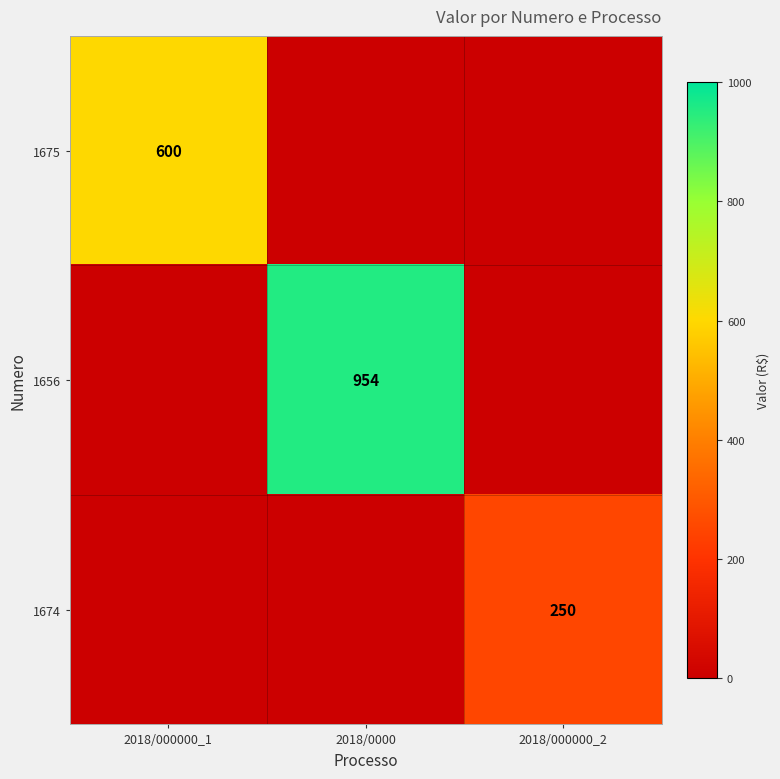

The 1674 series shows 88 at 2018/000000_2. True or false?

False